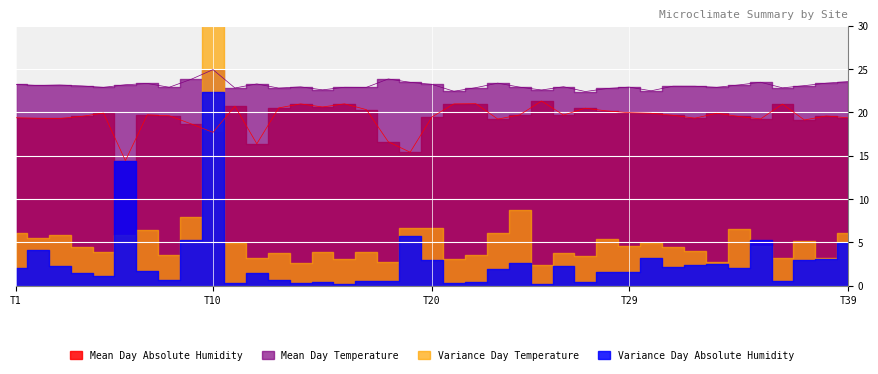

What is the sum of all Mean Day Absolute Humidity values?

758.6